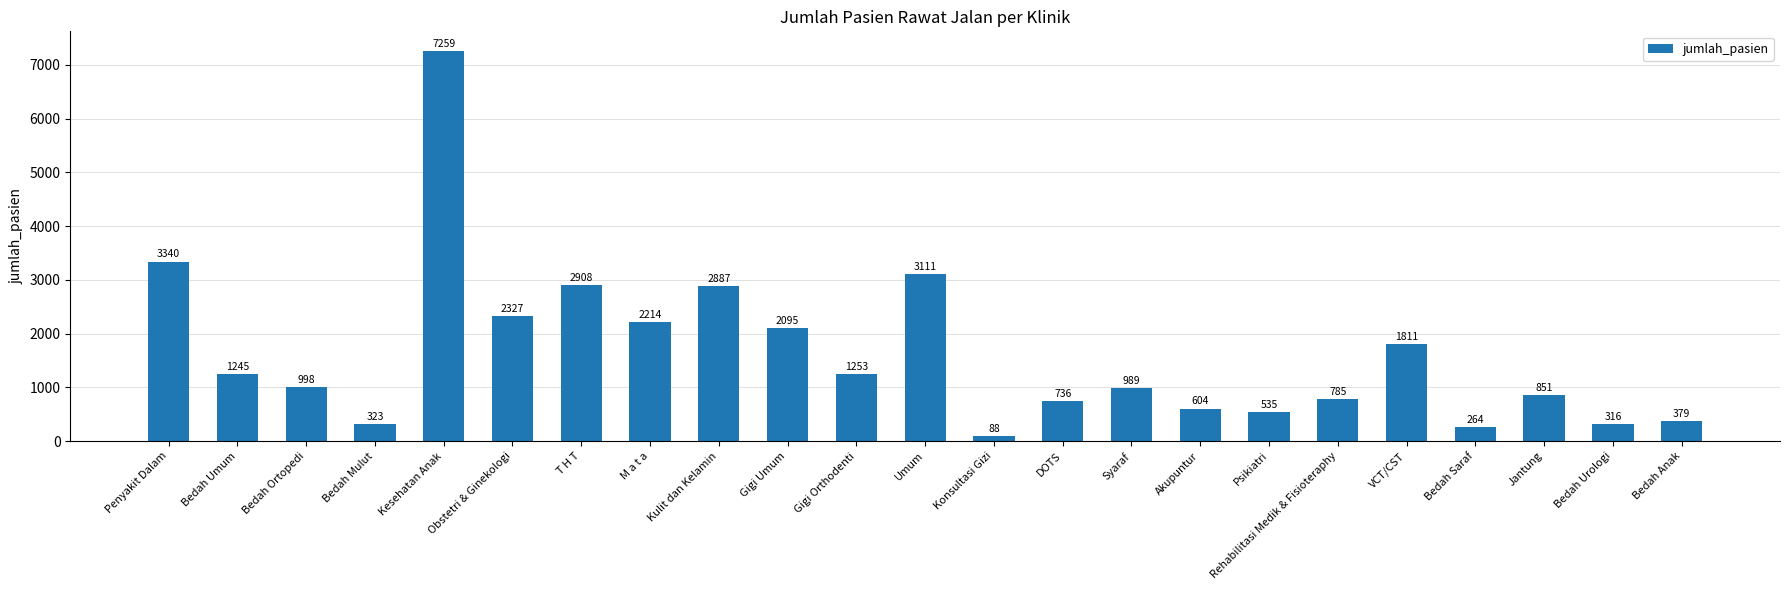

Which label corresponds to the largest value in the chart?

Kesehatan Anak